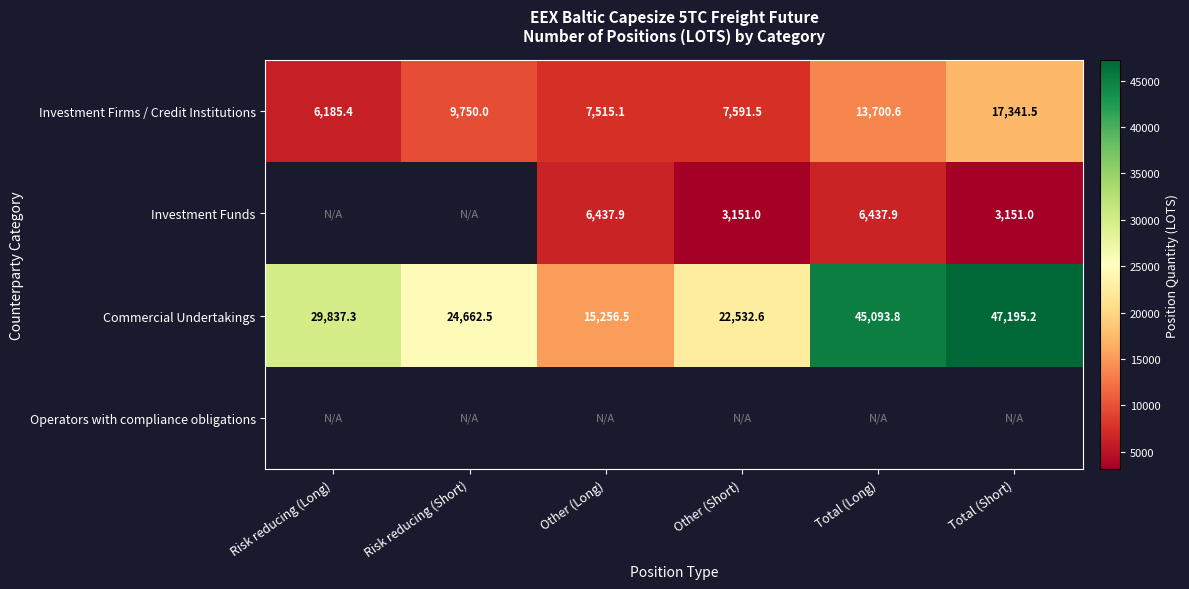

Which category has the lowest value in the Commercial Undertakings series?

Other (Long)